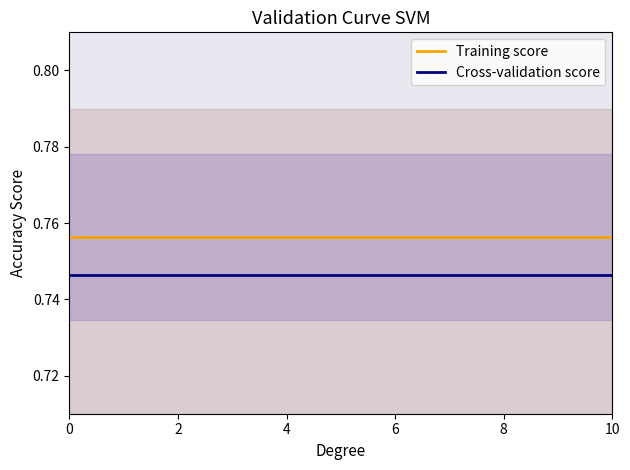

Is it true that Training score equals 1.3 at 0?

False